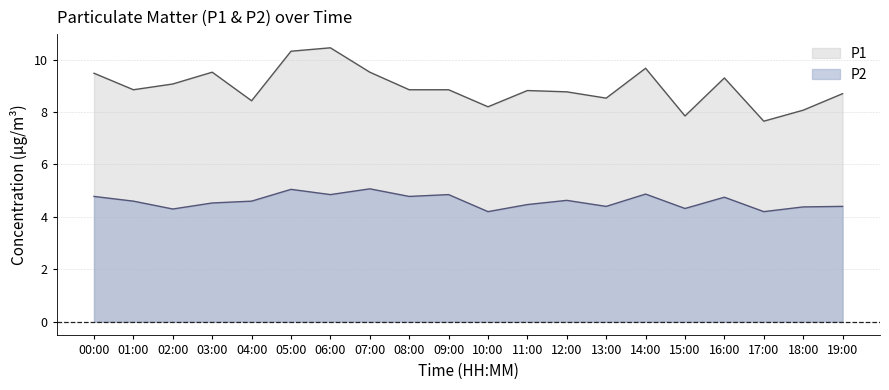

True or false: P1 and P2 intersect in this chart.

False